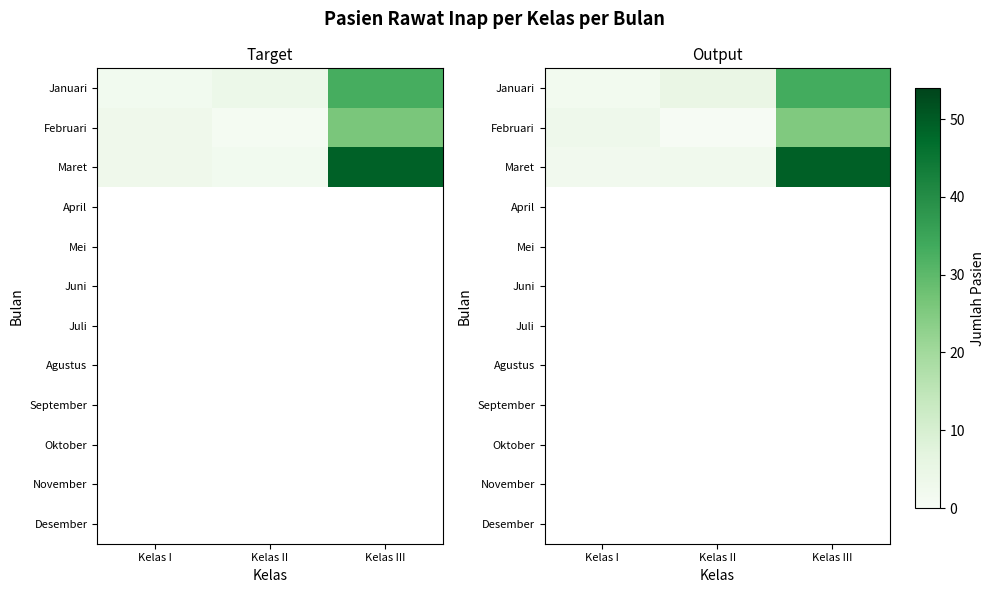

Which label corresponds to the smallest value in the chart?

Kelas II